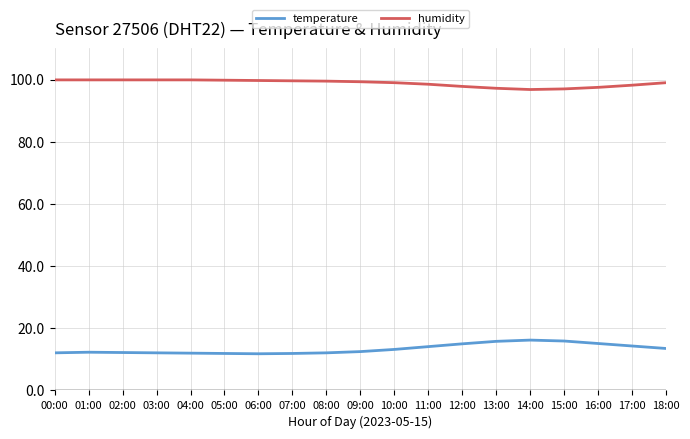

Does the chart display data point markers on the line(s)?

No